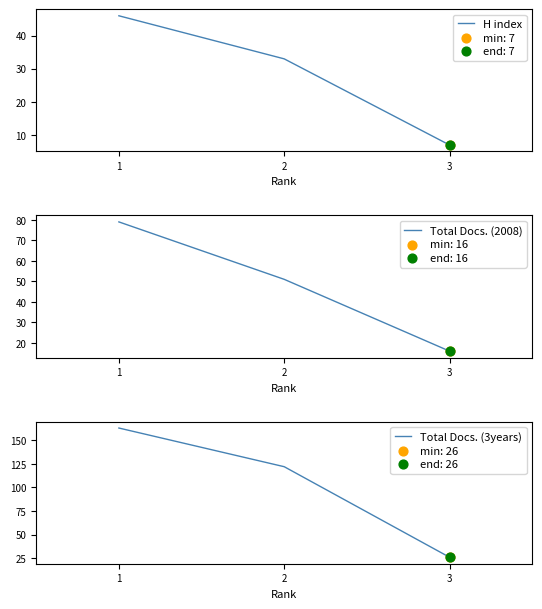

Which series contains the lowest Y value?

H index